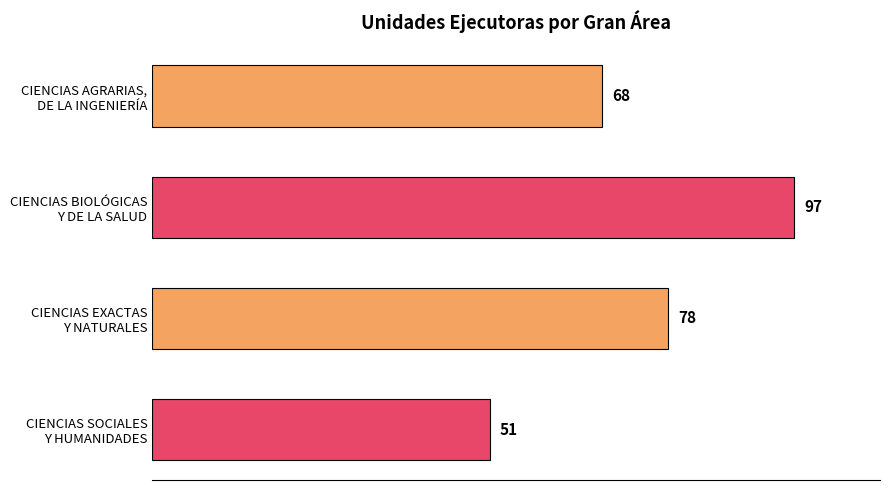

Count the values in the range 68 to 97.

3